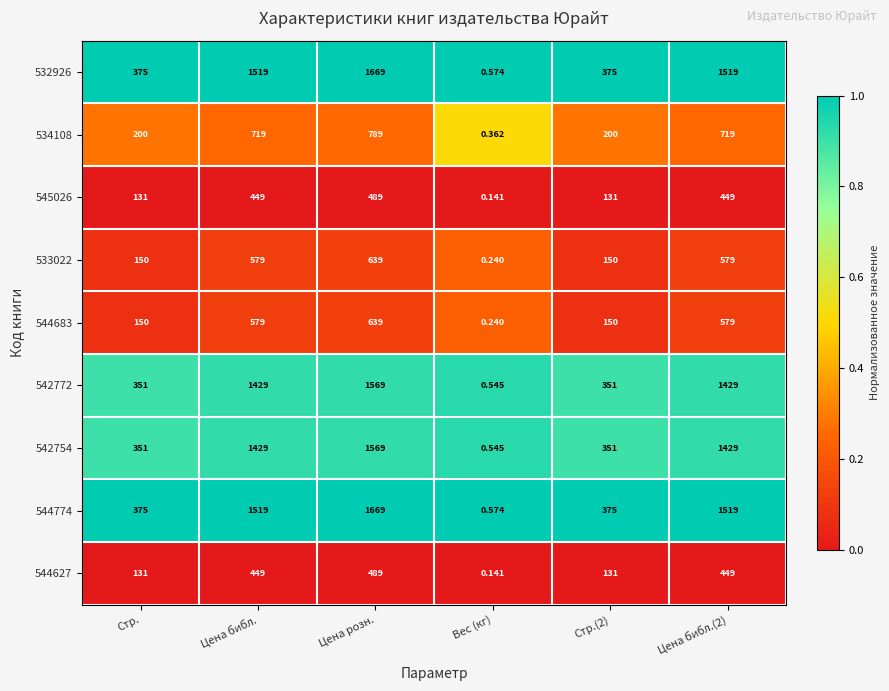

At which category is the sum across all series the highest?

Цена розн.